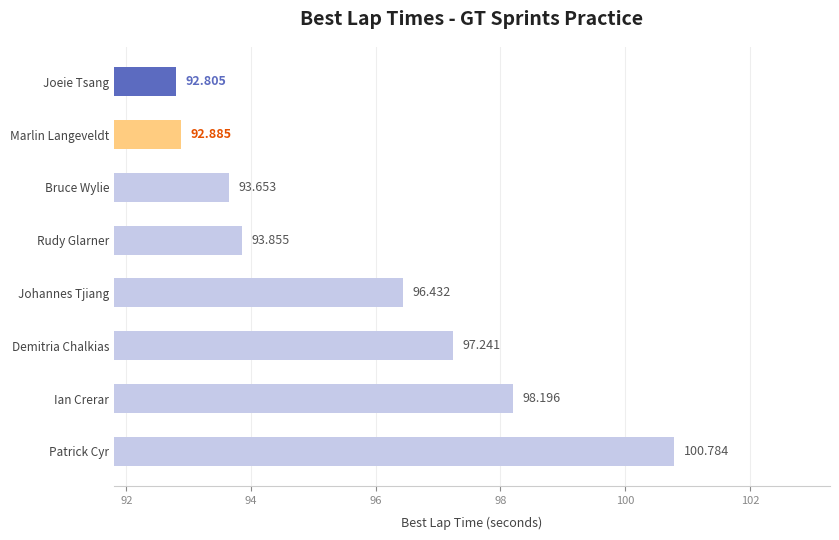

Between Demitria Chalkias and Ian Crerar, which is larger?

Ian Crerar